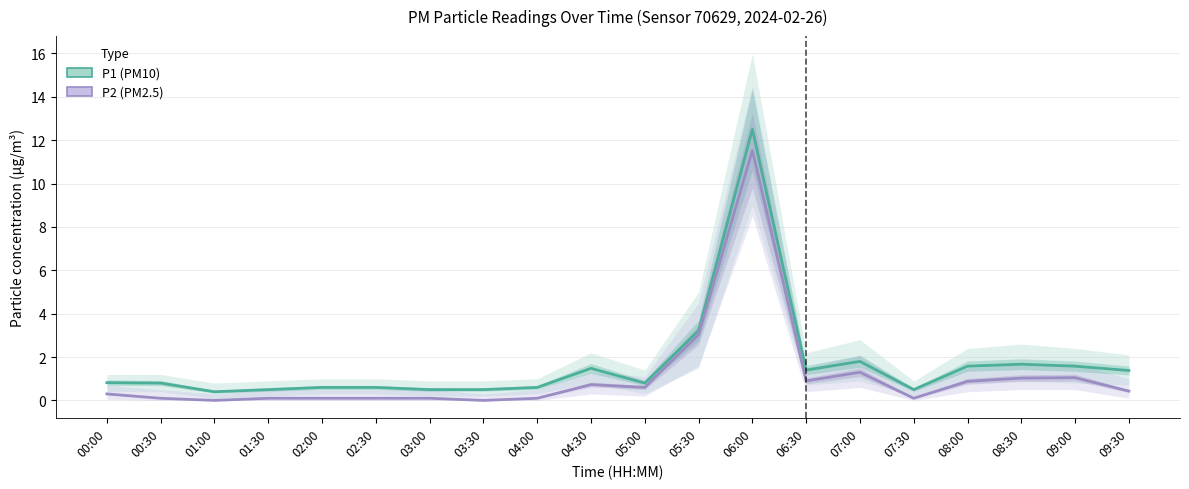

Between 02:30 and 00:30, which is larger?

00:30